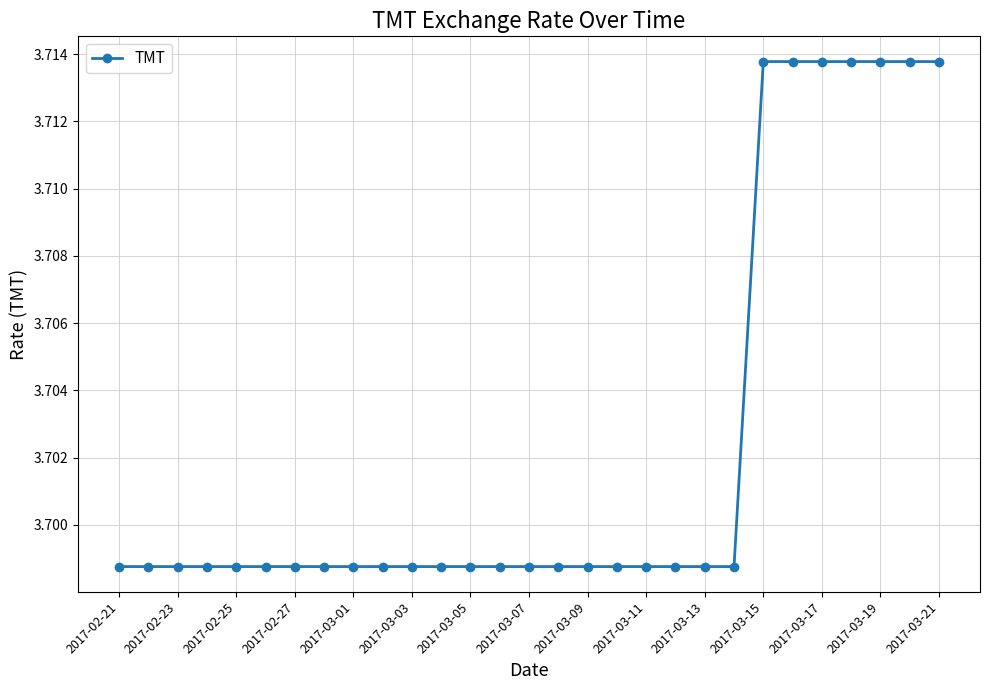

What is the sum of all values?

107.4